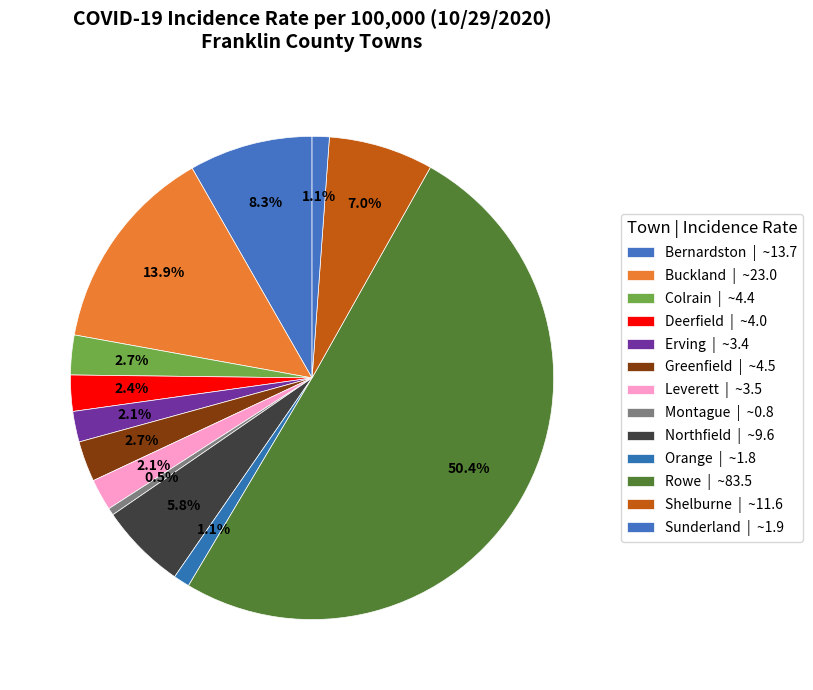

How many segments does this pie chart have?

13